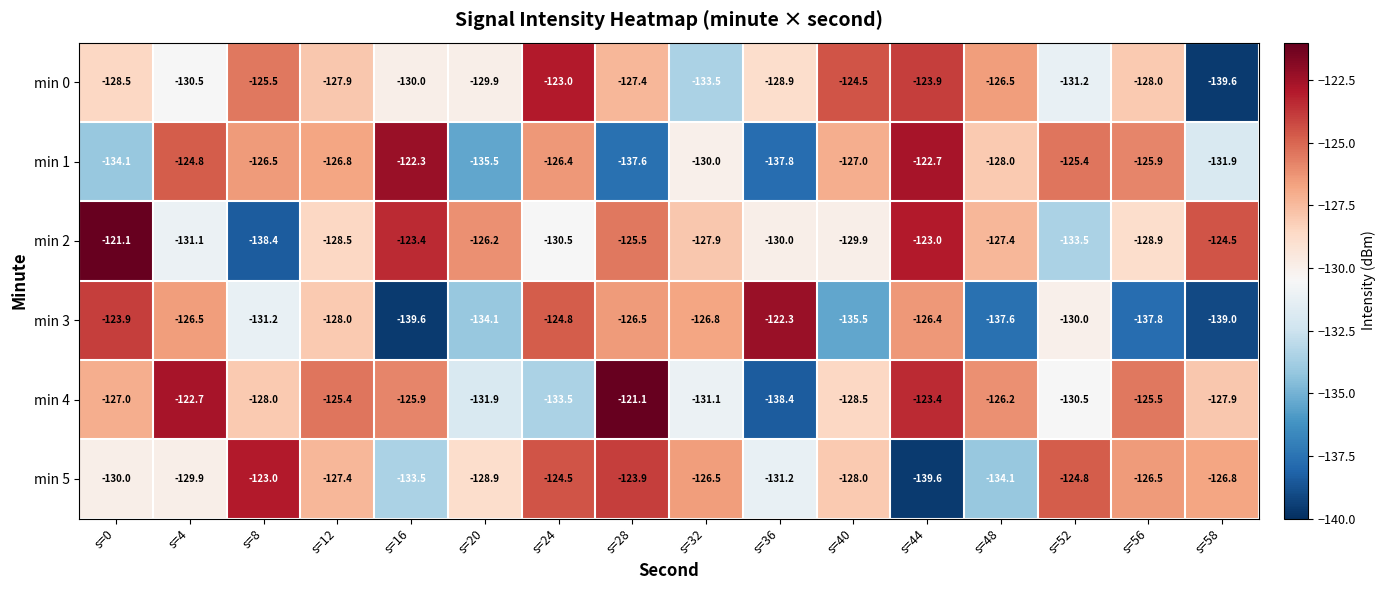

At s=36, list the series in order from smallest to largest.

min 4, min 1, min 5, min 2, min 0, min 3